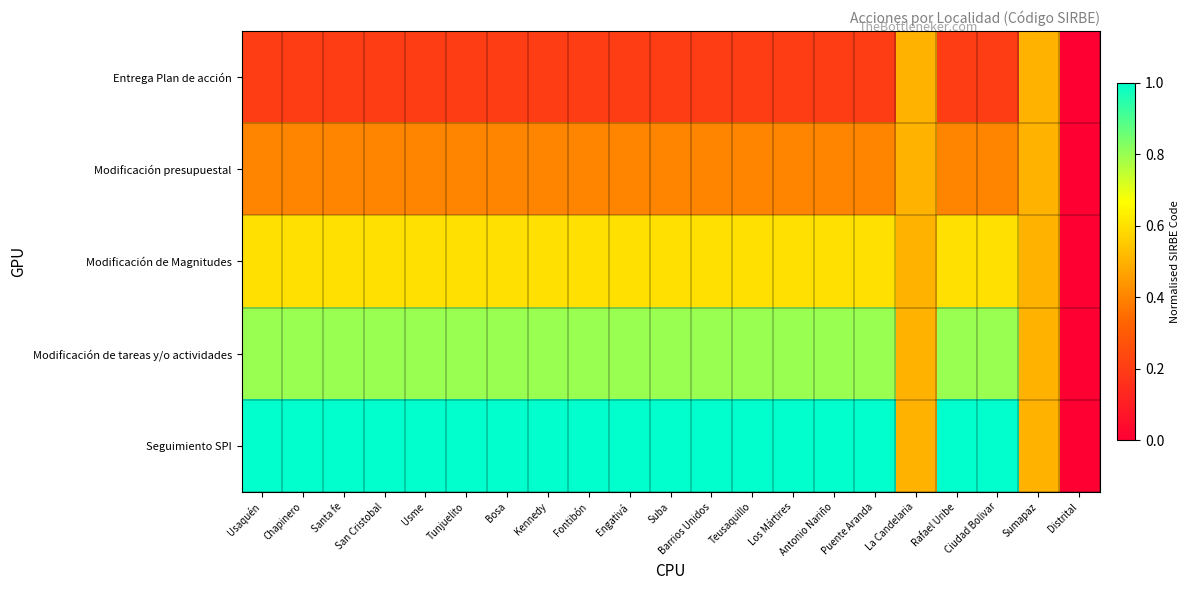

Reading left to right, transcribe all the data shown in this chart.

Entrega Plan de acción: Usaquén=0.2	Chapinero=0.2	Santa fe=0.2	San Cristobal=0.2	Usme=0.2	Tunjuelito=0.2	Bosa=0.2	Kennedy=0.2	Fontibón=0.2	Engativá=0.2	Suba=0.2	Barrios Unidos=0.2	Teusaquillo=0.2	Los Mártires=0.2	Antonio Nariño=0.2	Puente Aranda=0.2	La Candelaria=0.5	Rafael Uribe=0.2	Ciudad Bolivar=0.2	Sumapaz=0.5	Distrital=0.0
Modificación presupuestal: Usaquén=0.4	Chapinero=0.4	Santa fe=0.4	San Cristobal=0.4	Usme=0.4	Tunjuelito=0.4	Bosa=0.4	Kennedy=0.4	Fontibón=0.4	Engativá=0.4	Suba=0.4	Barrios Unidos=0.4	Teusaquillo=0.4	Los Mártires=0.4	Antonio Nariño=0.4	Puente Aranda=0.4	La Candelaria=0.5	Rafael Uribe=0.4	Ciudad Bolivar=0.4	Sumapaz=0.5	Distrital=0.0
Modificación de Magnitudes: Usaquén=0.6	Chapinero=0.6	Santa fe=0.6	San Cristobal=0.6	Usme=0.6	Tunjuelito=0.6	Bosa=0.6	Kennedy=0.6	Fontibón=0.6	Engativá=0.6	Suba=0.6	Barrios Unidos=0.6	Teusaquillo=0.6	Los Mártires=0.6	Antonio Nariño=0.6	Puente Aranda=0.6	La Candelaria=0.5	Rafael Uribe=0.6	Ciudad Bolivar=0.6	Sumapaz=0.5	Distrital=0.0
Modificación de tareas y/o actividades: Usaquén=0.8	Chapinero=0.8	Santa fe=0.8	San Cristobal=0.8	Usme=0.8	Tunjuelito=0.8	Bosa=0.8	Kennedy=0.8	Fontibón=0.8	Engativá=0.8	Suba=0.8	Barrios Unidos=0.8	Teusaquillo=0.8	Los Mártires=0.8	Antonio Nariño=0.8	Puente Aranda=0.8	La Candelaria=0.5	Rafael Uribe=0.8	Ciudad Bolivar=0.8	Sumapaz=0.5	Distrital=0.0
Seguimiento SPI: Usaquén=1.0	Chapinero=1.0	Santa fe=1.0	San Cristobal=1.0	Usme=1.0	Tunjuelito=1.0	Bosa=1.0	Kennedy=1.0	Fontibón=1.0	Engativá=1.0	Suba=1.0	Barrios Unidos=1.0	Teusaquillo=1.0	Los Mártires=1.0	Antonio Nariño=1.0	Puente Aranda=1.0	La Candelaria=0.5	Rafael Uribe=1.0	Ciudad Bolivar=1.0	Sumapaz=0.5	Distrital=0.0